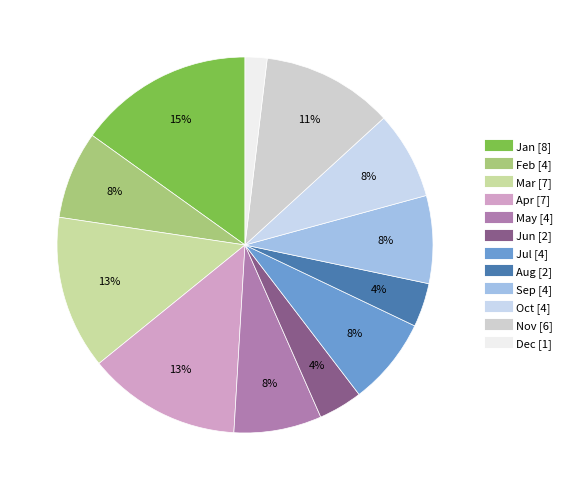

To the nearest percent, what portion does Jan represent?

15%